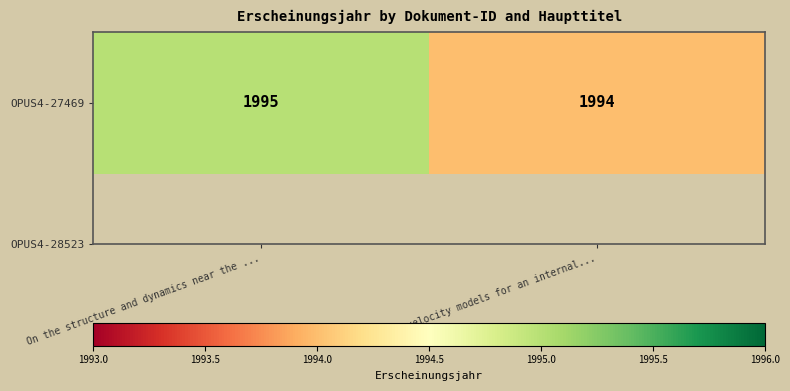

The chart shows a value of 3396 at Seismic velocity models for an internal.... True or false?

False